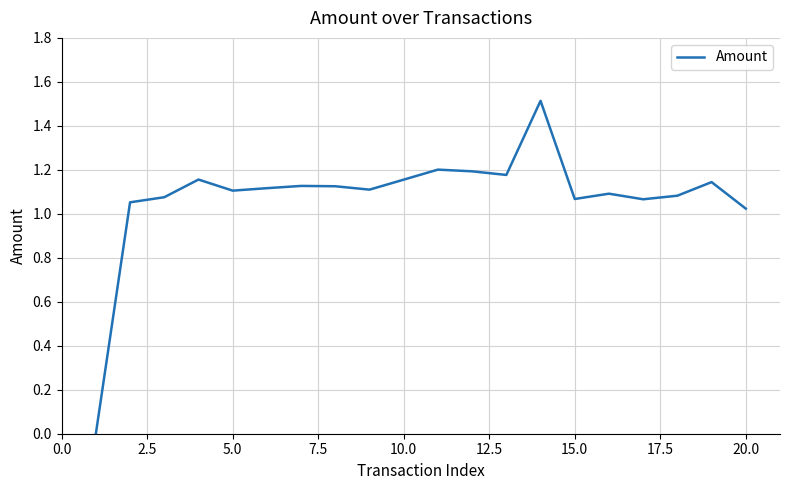

What is the difference between the maximum and minimum values?

1.5